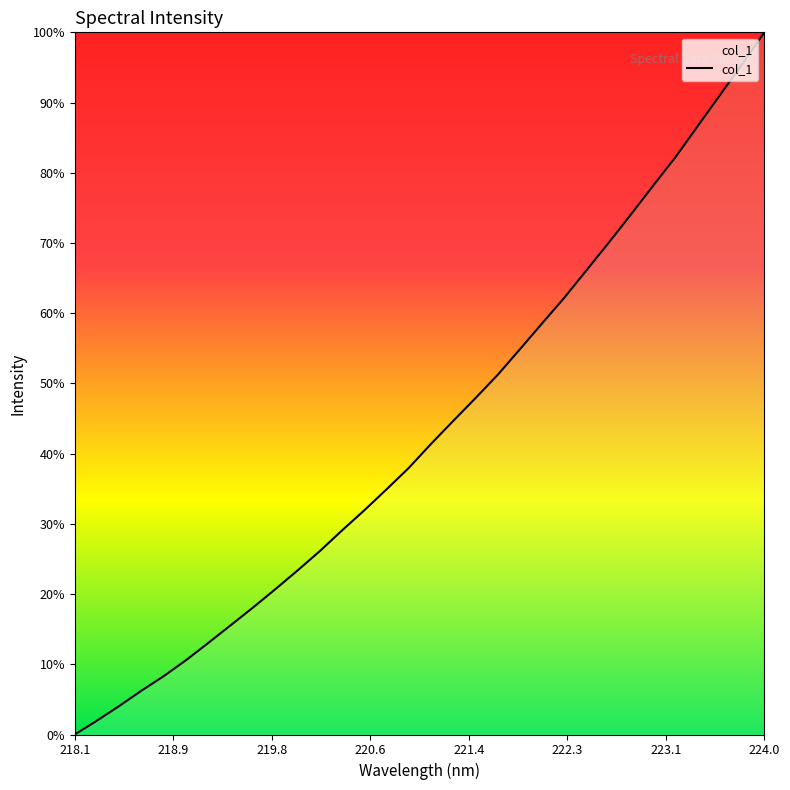

Is this an area chart (filled region under the line)?

Yes